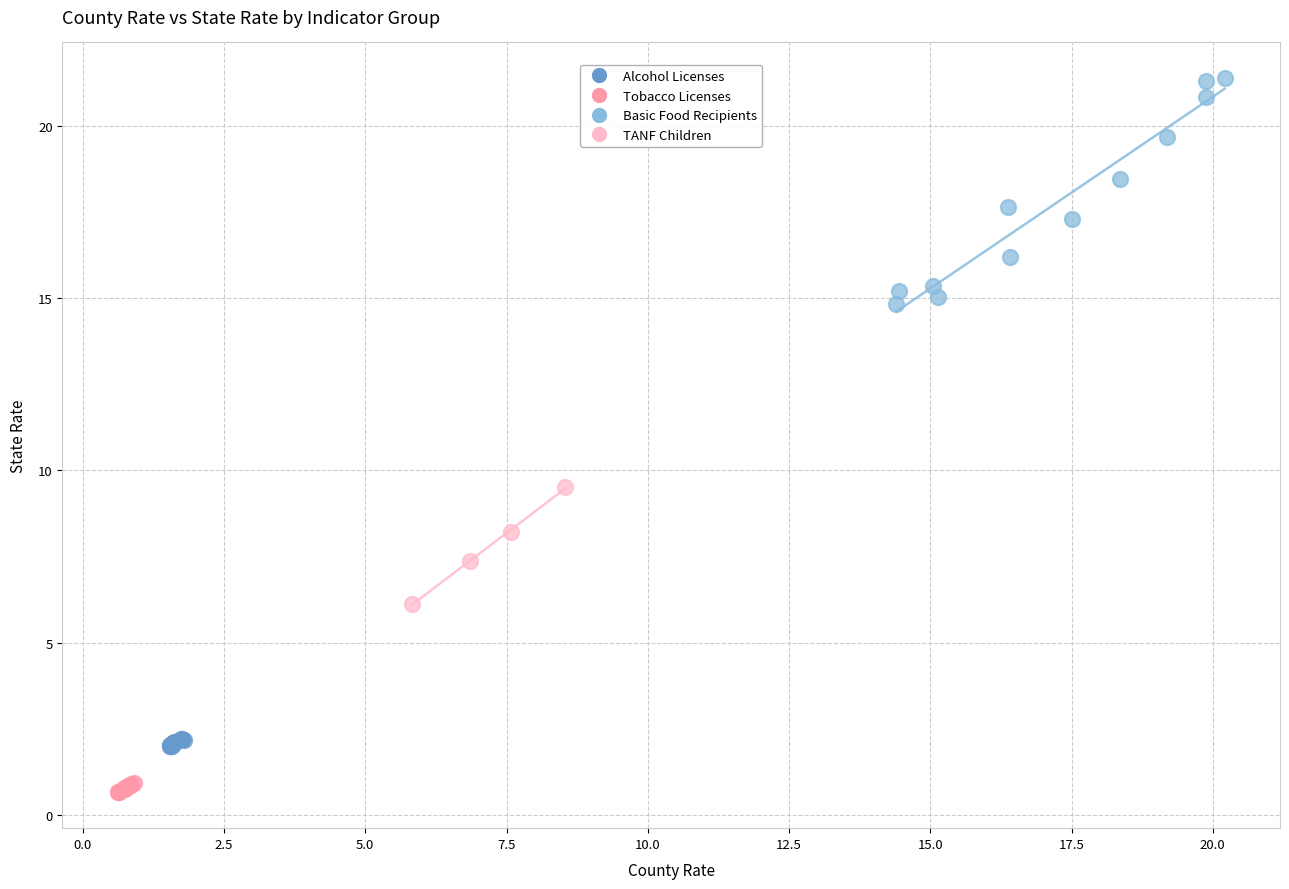

Which series has the widest spread of Y values?

Basic Food Recipients